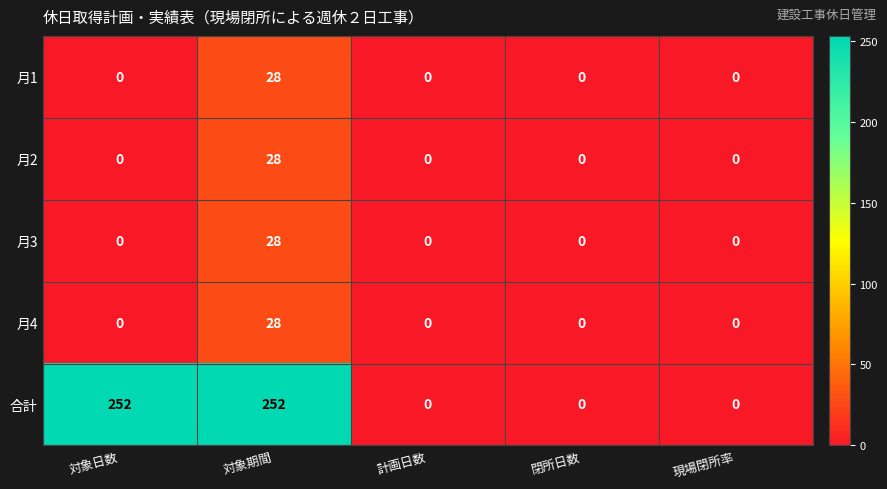

True or false: 月2 has a value of 10 at 閉所日数.

False